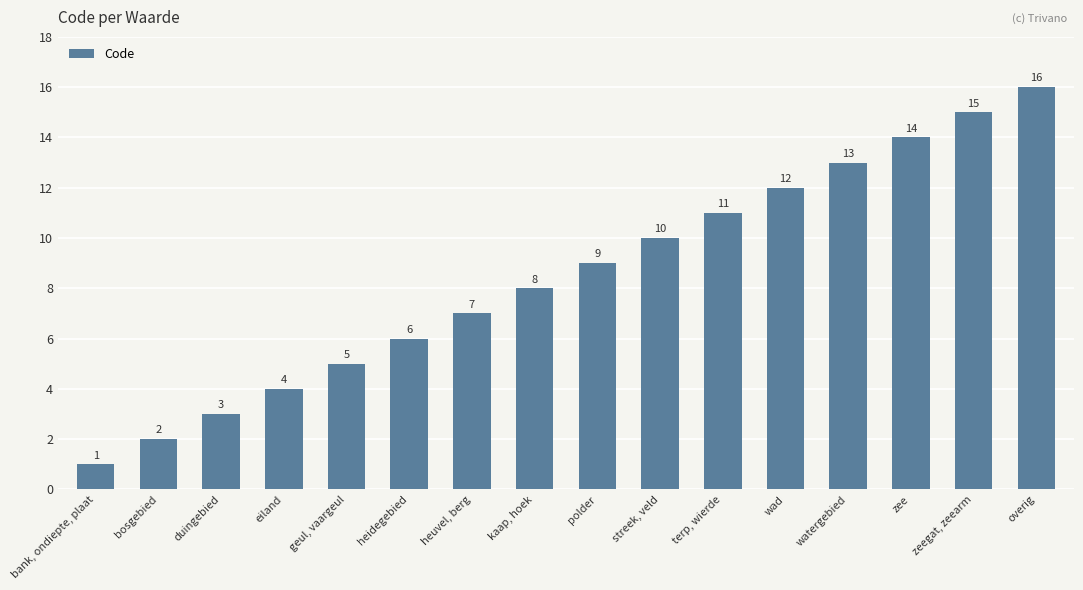

The chart shows a value of 9 at heuvel, berg. True or false?

False